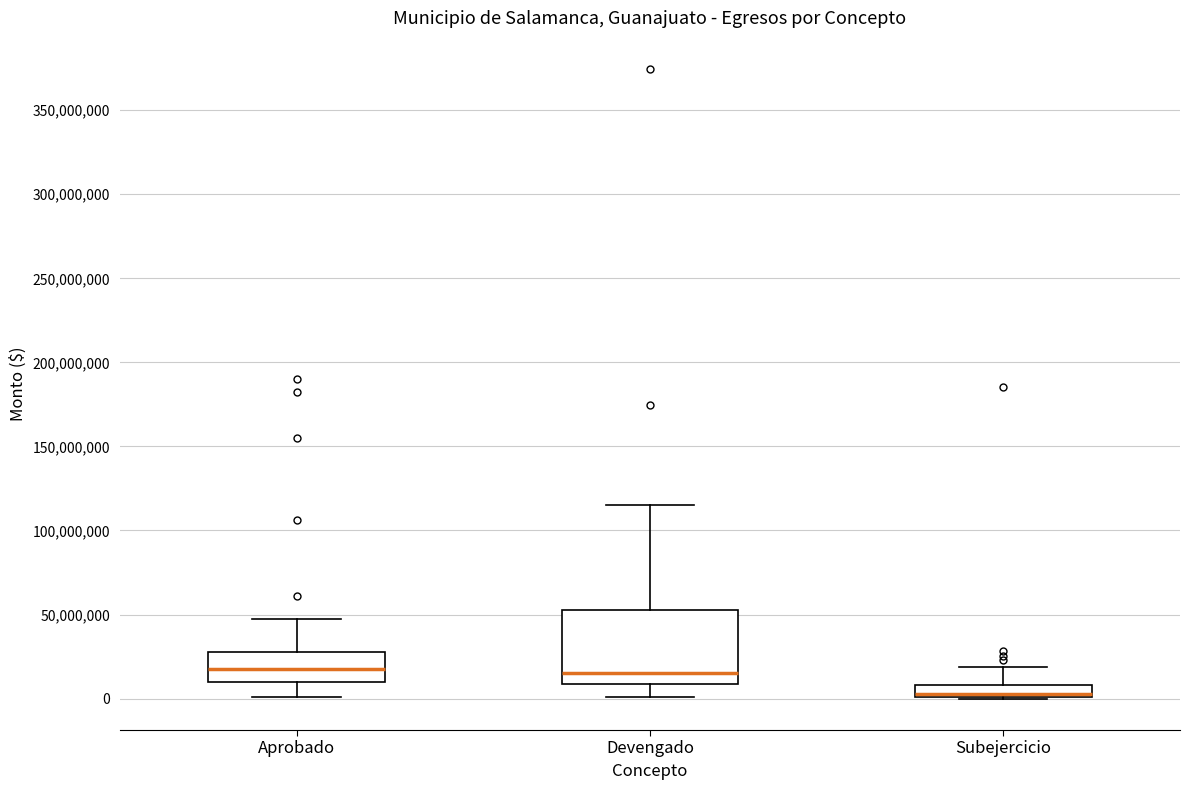

Comparing the boxes themselves (not the whiskers), which one is the tallest?

Devengado